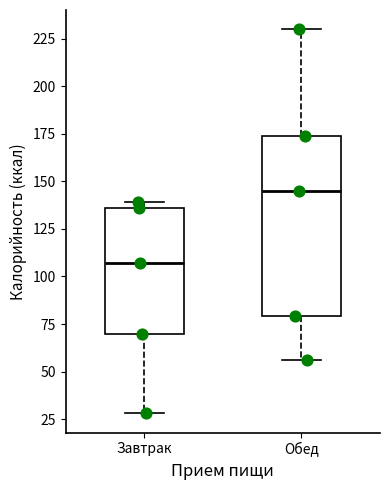

Which box has the highest median line?

Обед